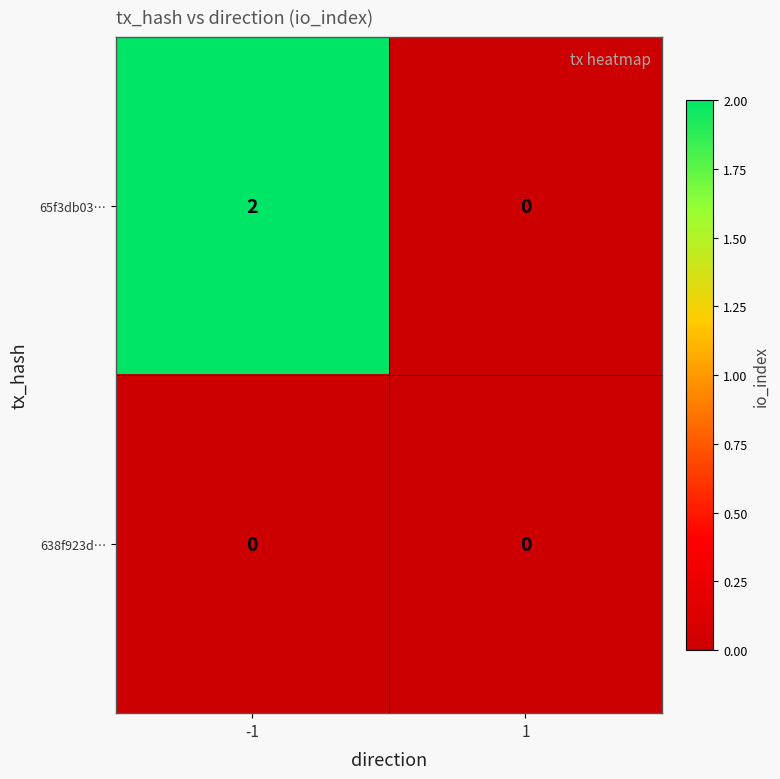

Reading left to right, list all the values displayed in this chart.

65f3db03…: -1=2	1=0
638f923d…: -1=0	1=0